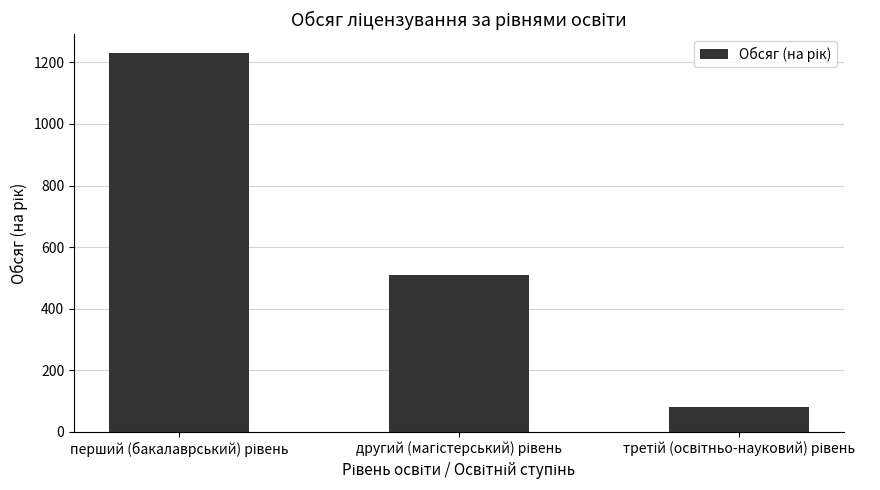

How many data points are less than 510?

1